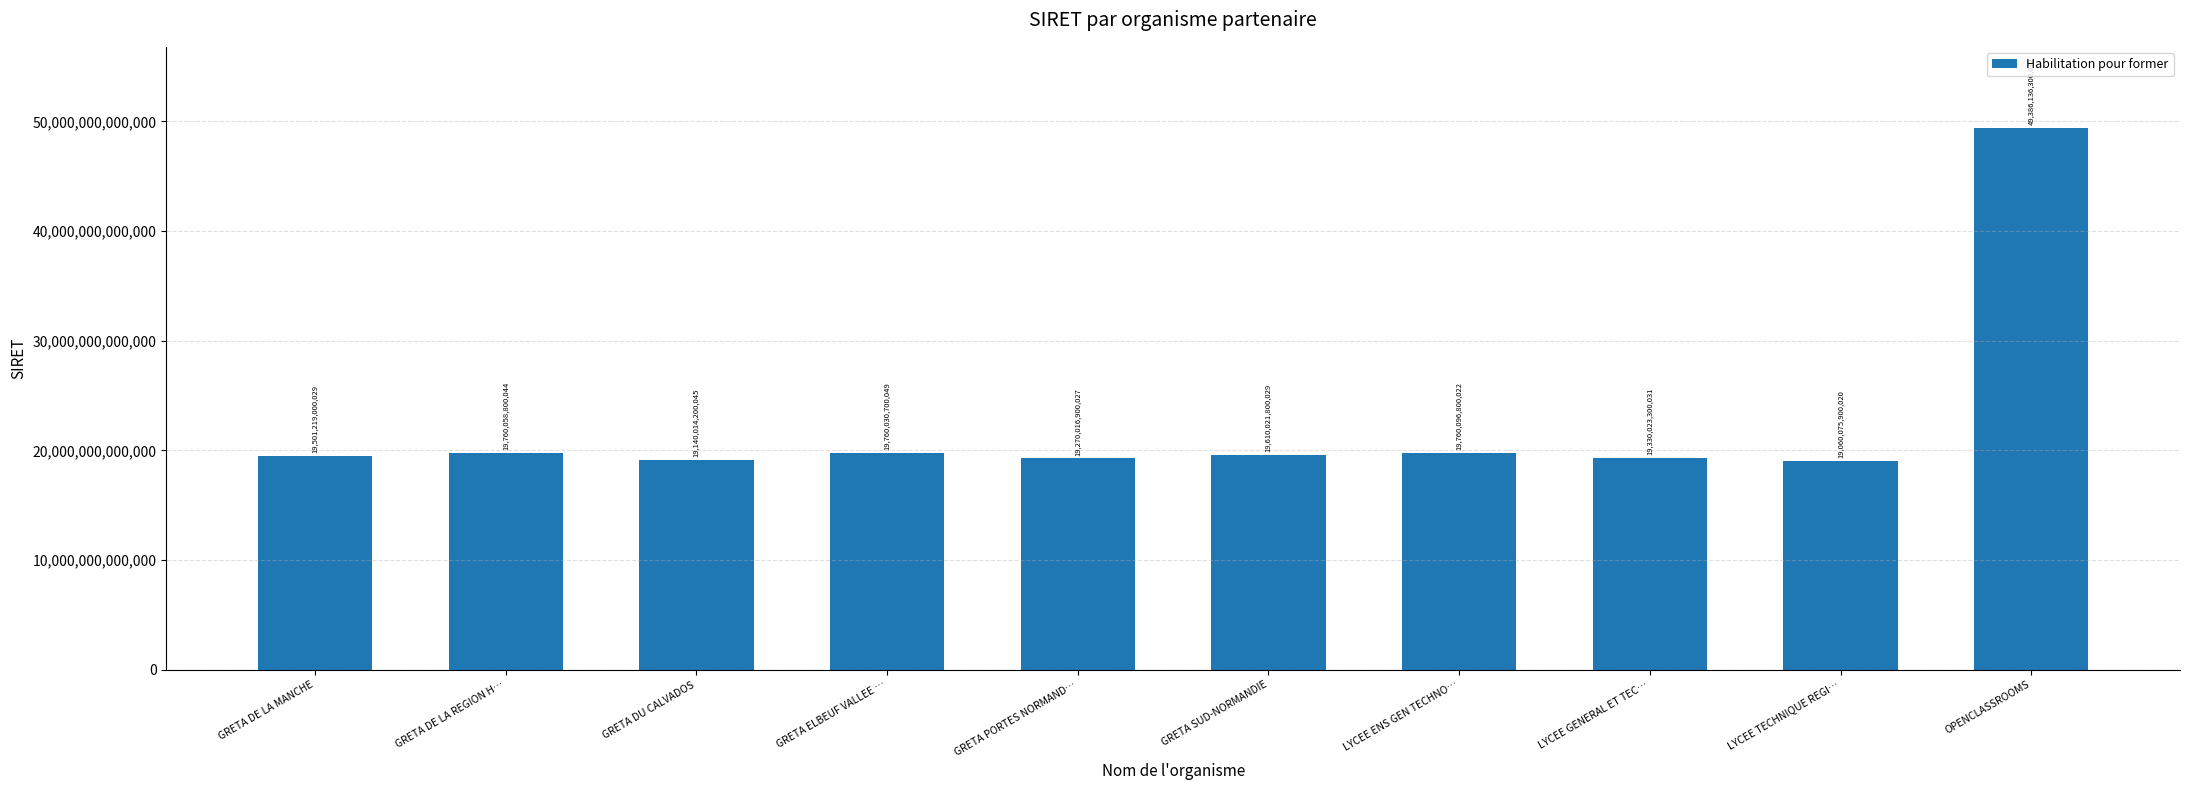

Where is the data nearest to the value 34223106100046?

LYCEE ENS GEN TECHNO…